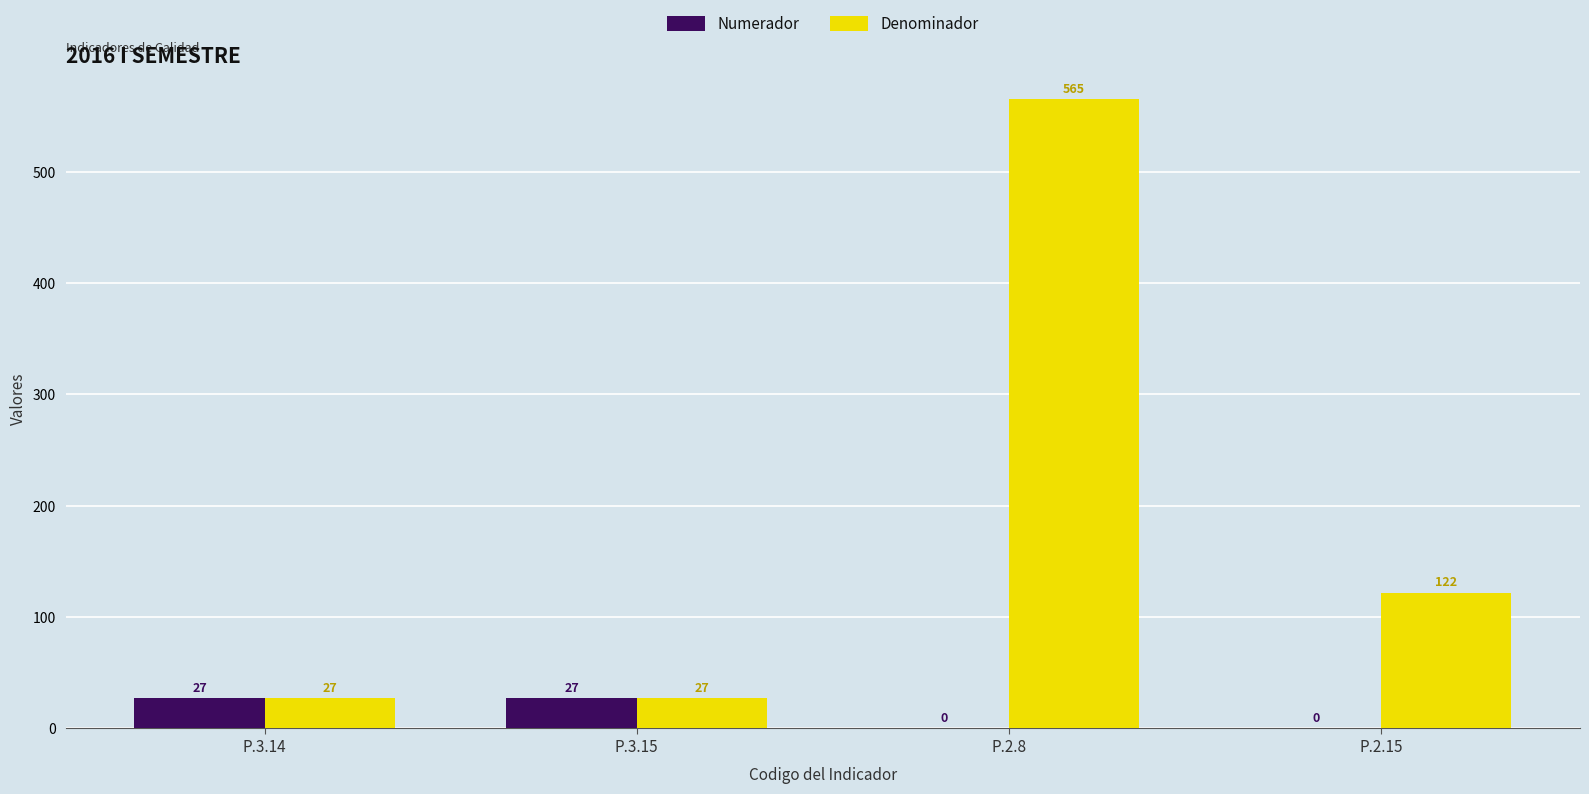

What is the maximum value for Denominador?

565